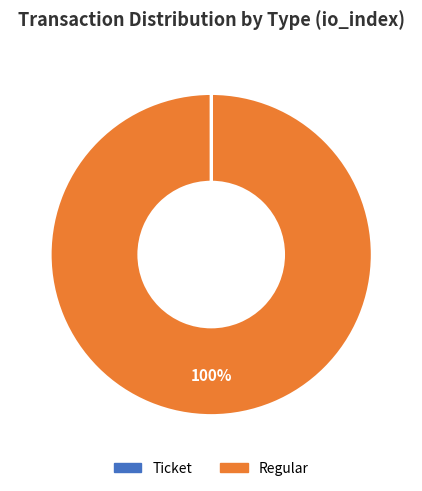

To the nearest percent, what is the average slice percentage?

50%